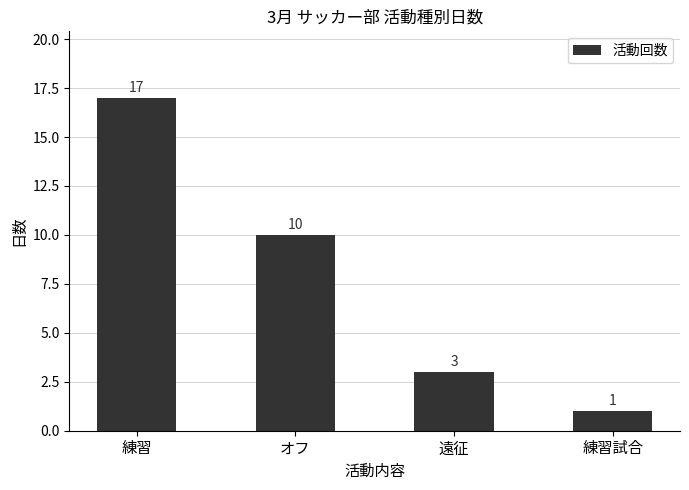

What is the value of the 1st bar from the left?

17